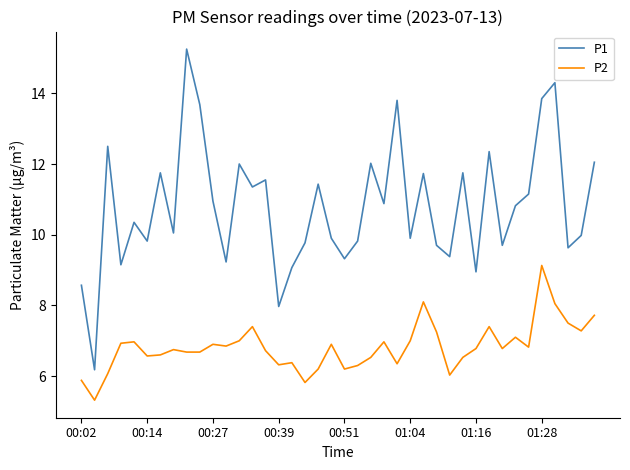

What are all the series names shown in the legend?

P1, P2